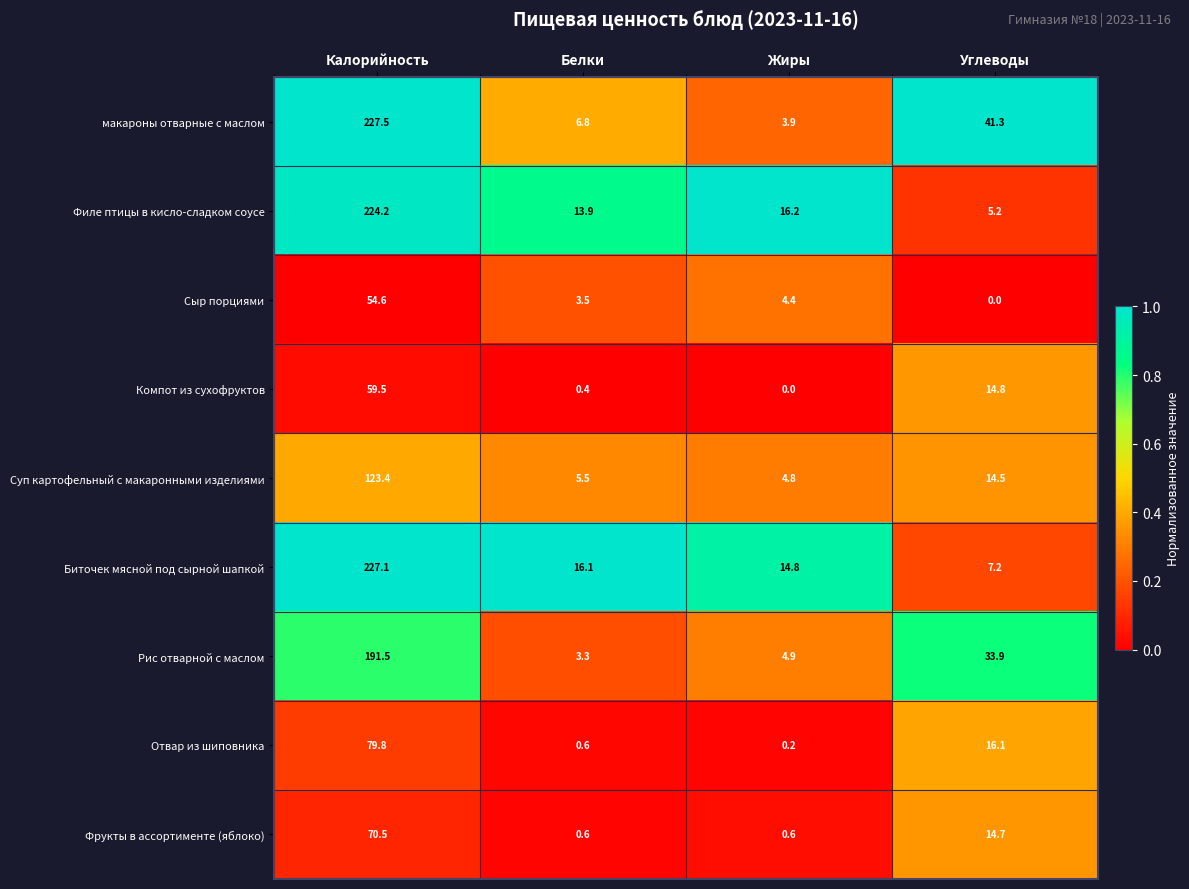

How many data points does each series have?

4